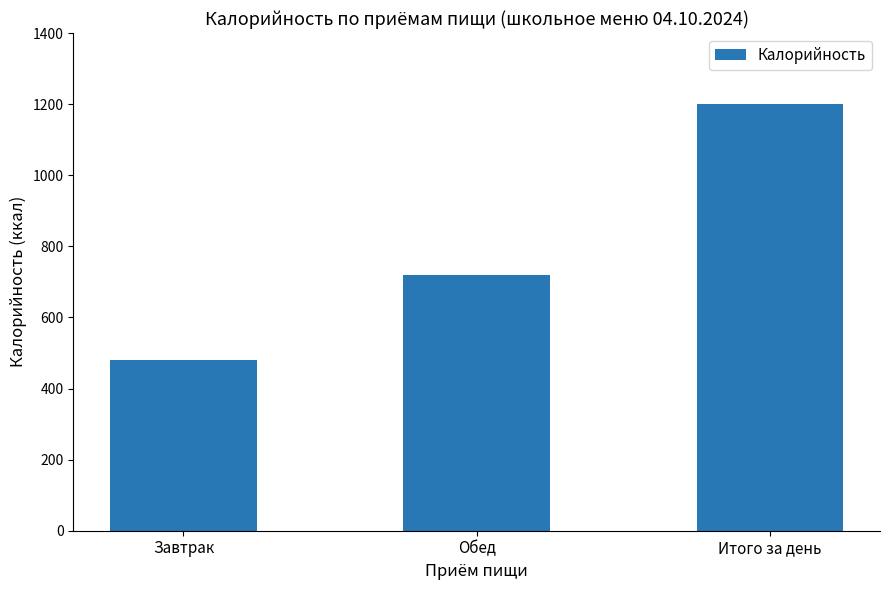

What is the difference between the maximum and minimum values?

718.6